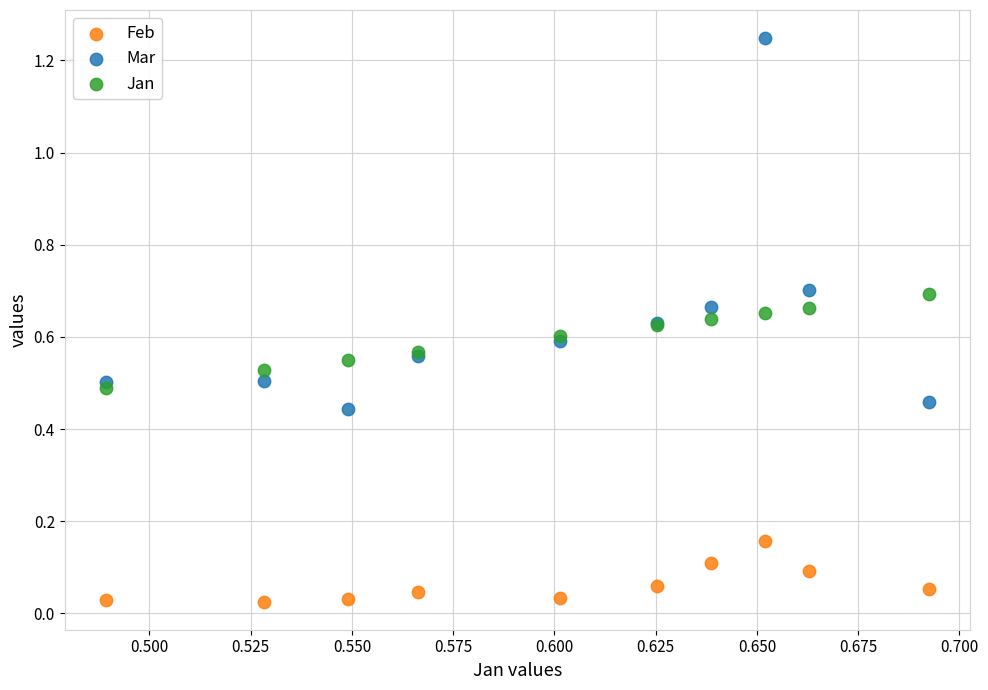

What are all the series names shown in the legend?

Feb, Mar, Jan